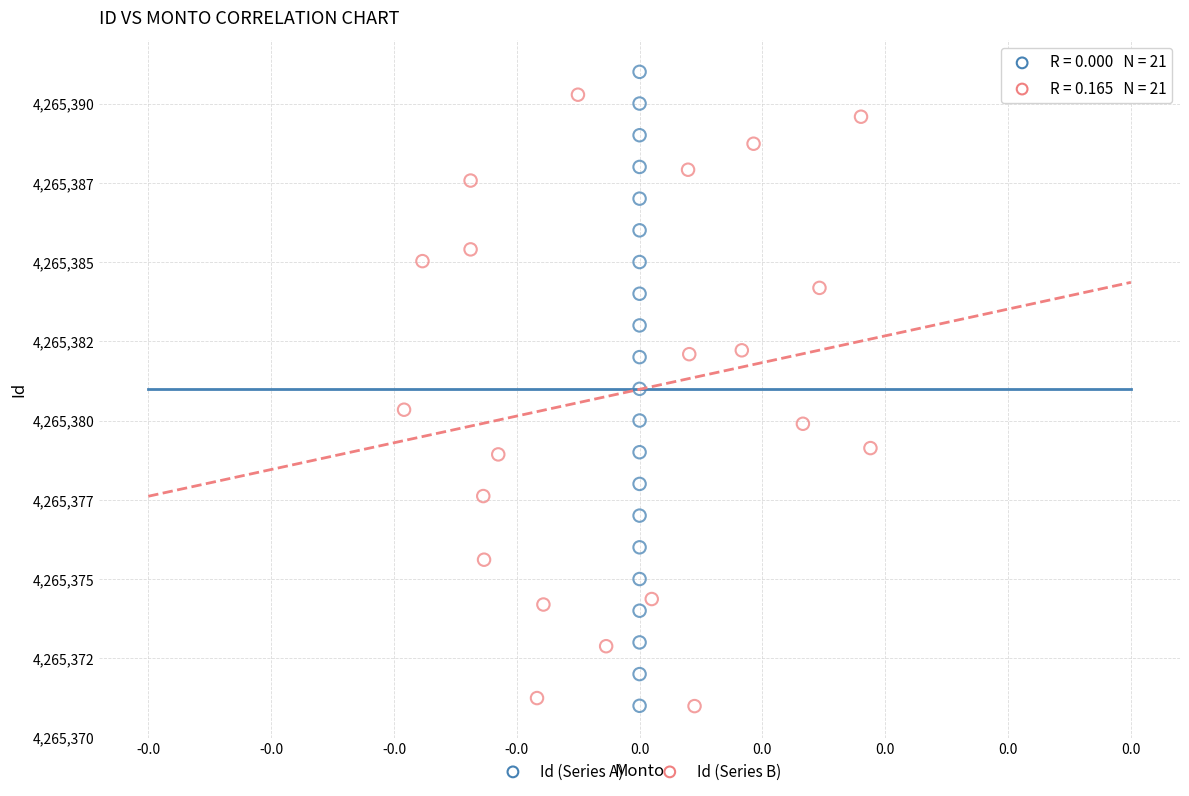

Which series contains the highest Y value?

Id (Series A)